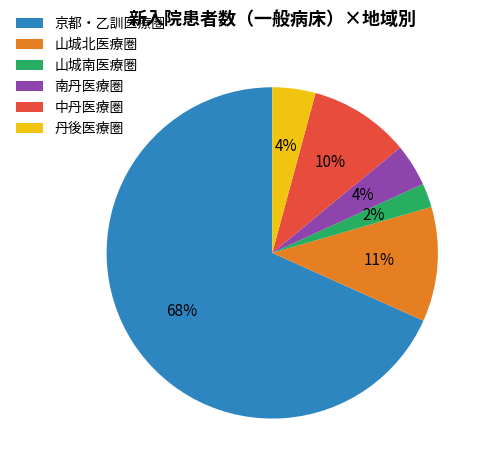

Is the sum of 中丹医療圏 and 京都・乙訓医療圏 greater than half?

Yes